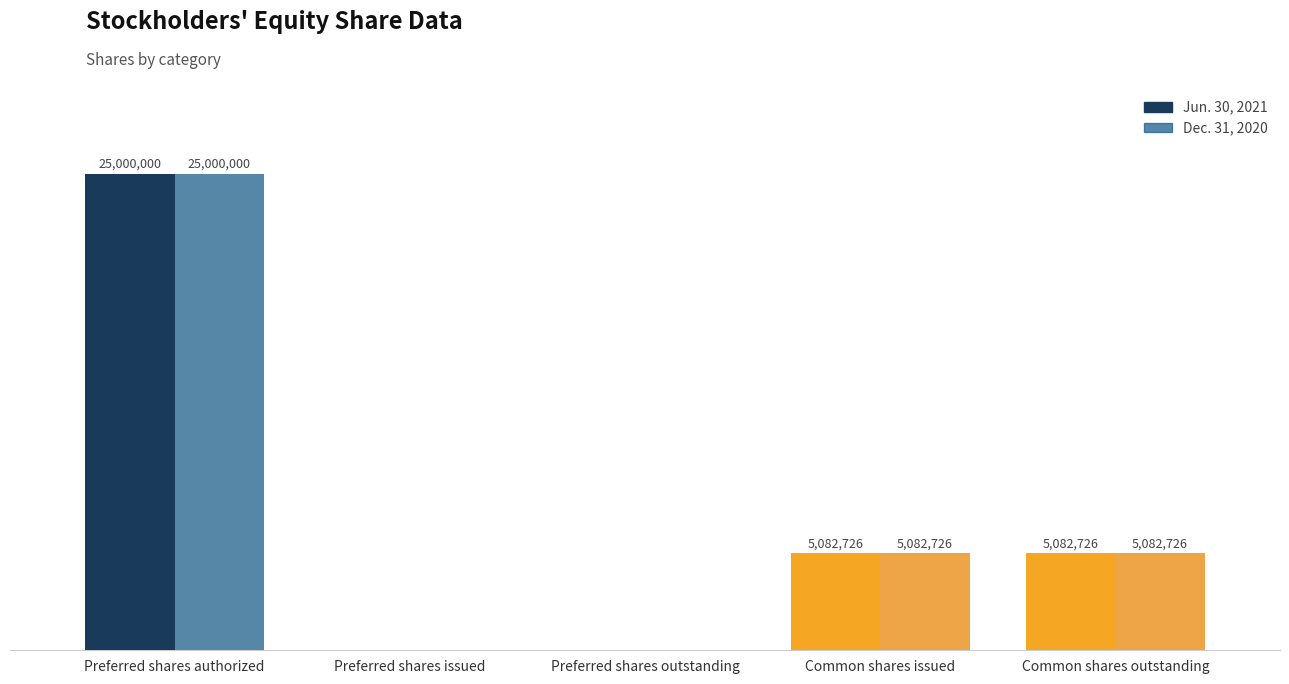

Which series has the largest total across all categories?

Jun. 30, 2021